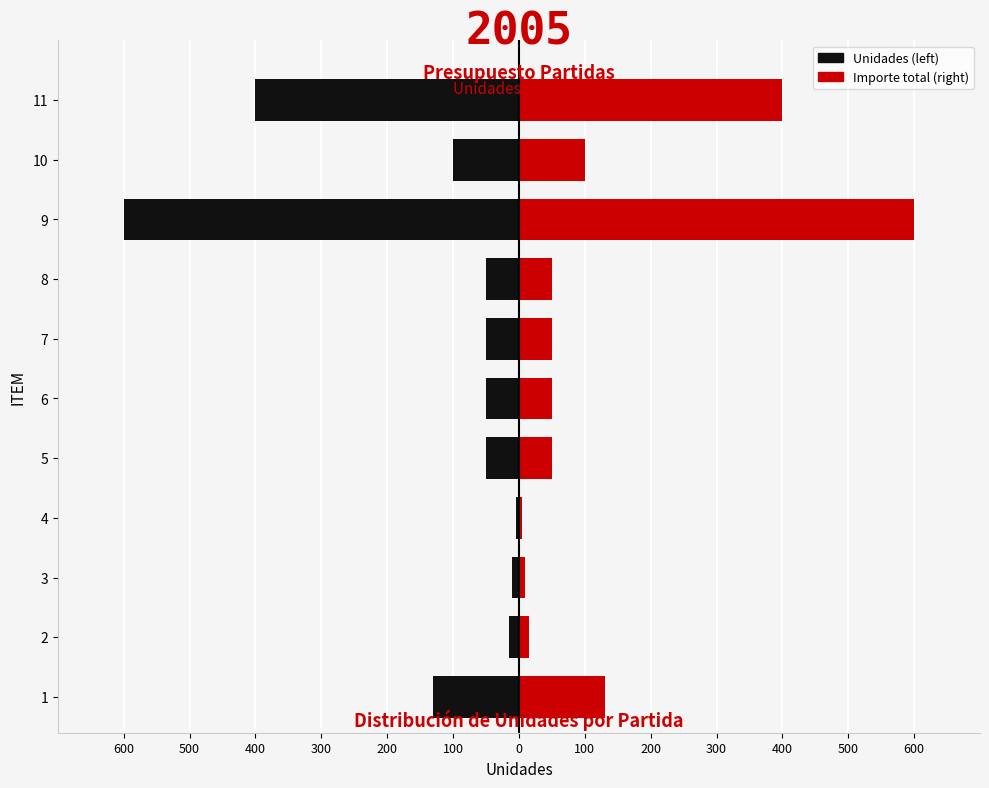

What is the average value of the Unidades (left) series?

-133